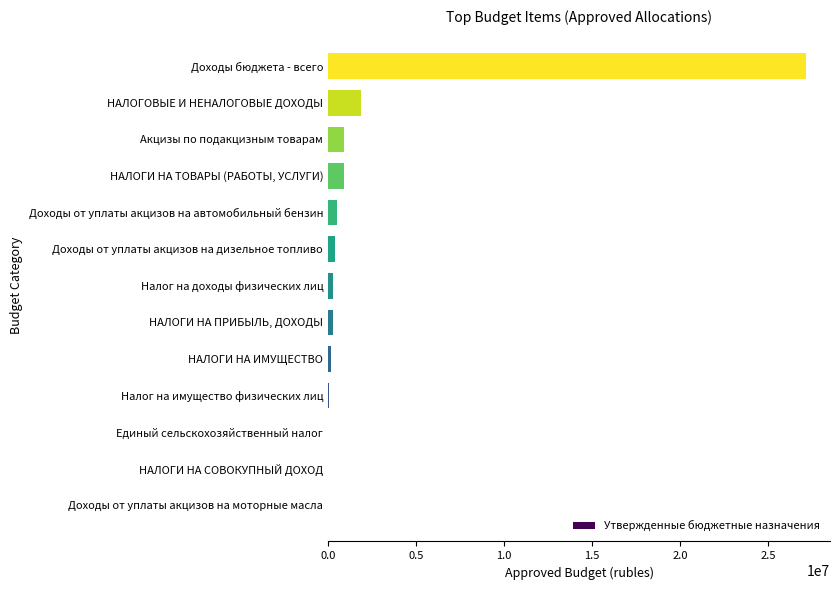

What is the sum of all values?

32626853